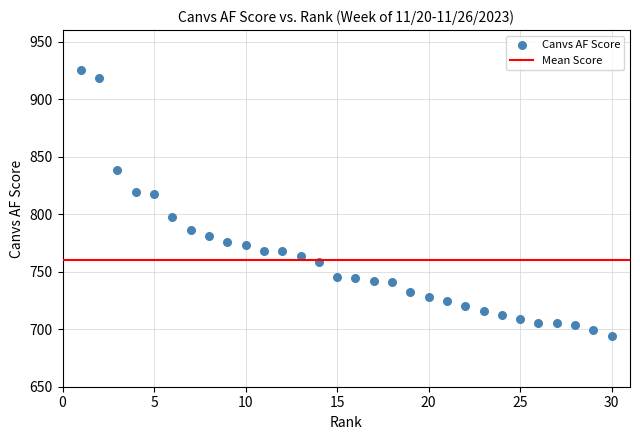

What is the range of X values (max minus min)?

29.0